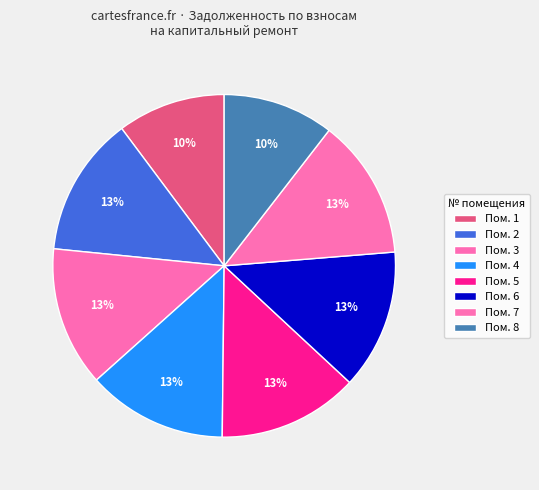

To the nearest percent, what is the average slice percentage?

12%